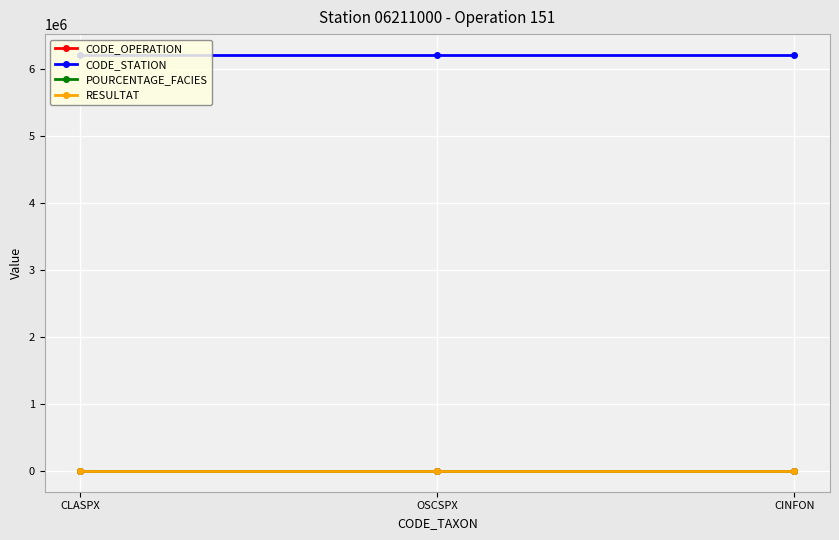

At how many categories does at least one series exceed 3225841?

3